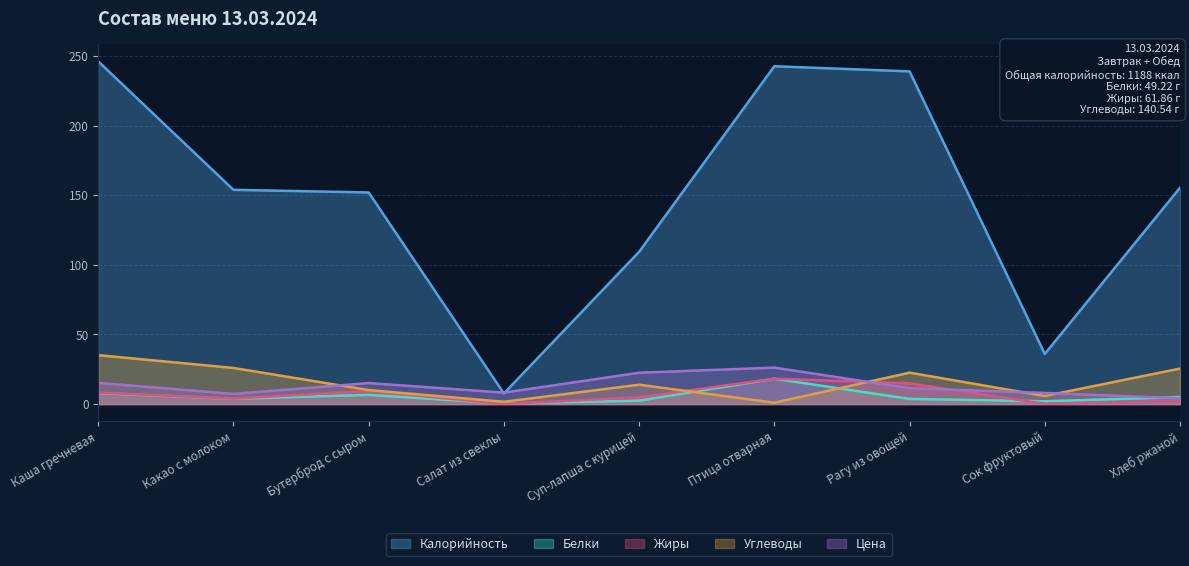

What is the difference between the Углеводы values at Сок фруктовый and Хлеб ржаной?

19.7